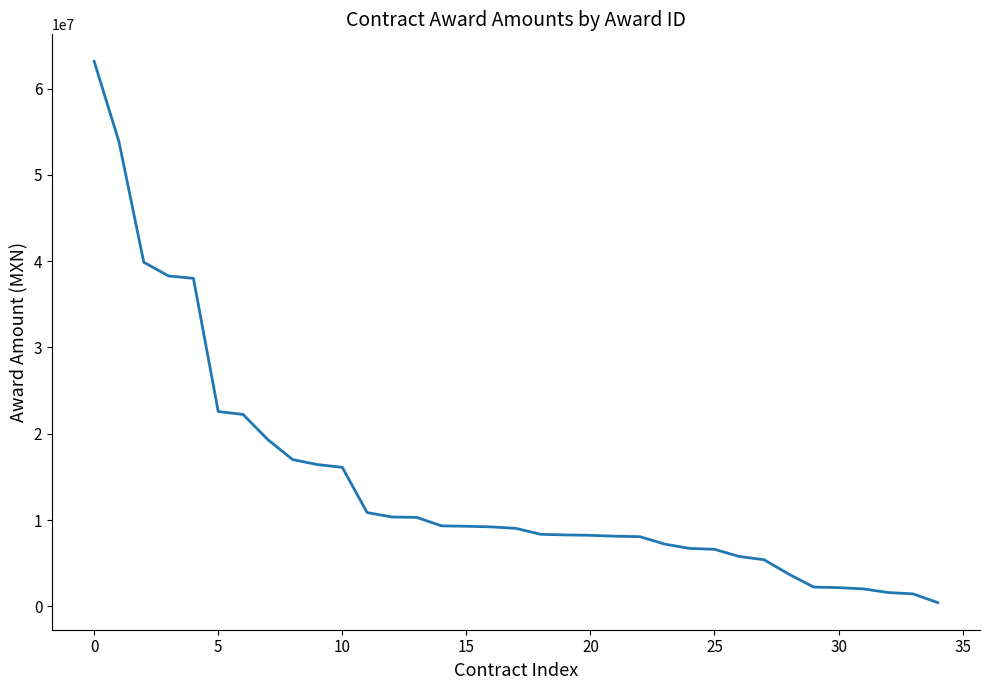

What is the greatest value displayed?

63147193.0